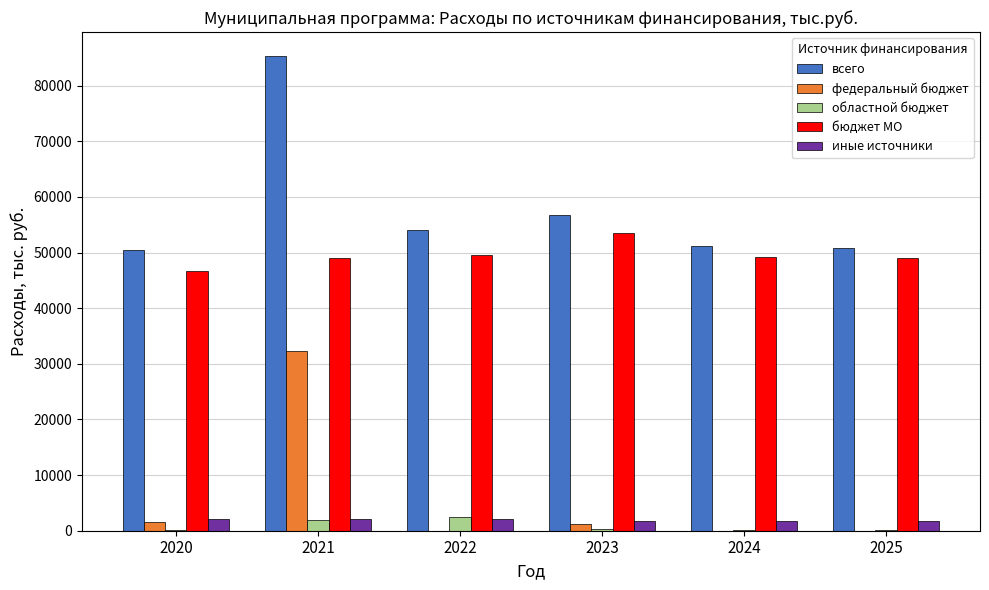

What is the sum of all всего values?

348488.0